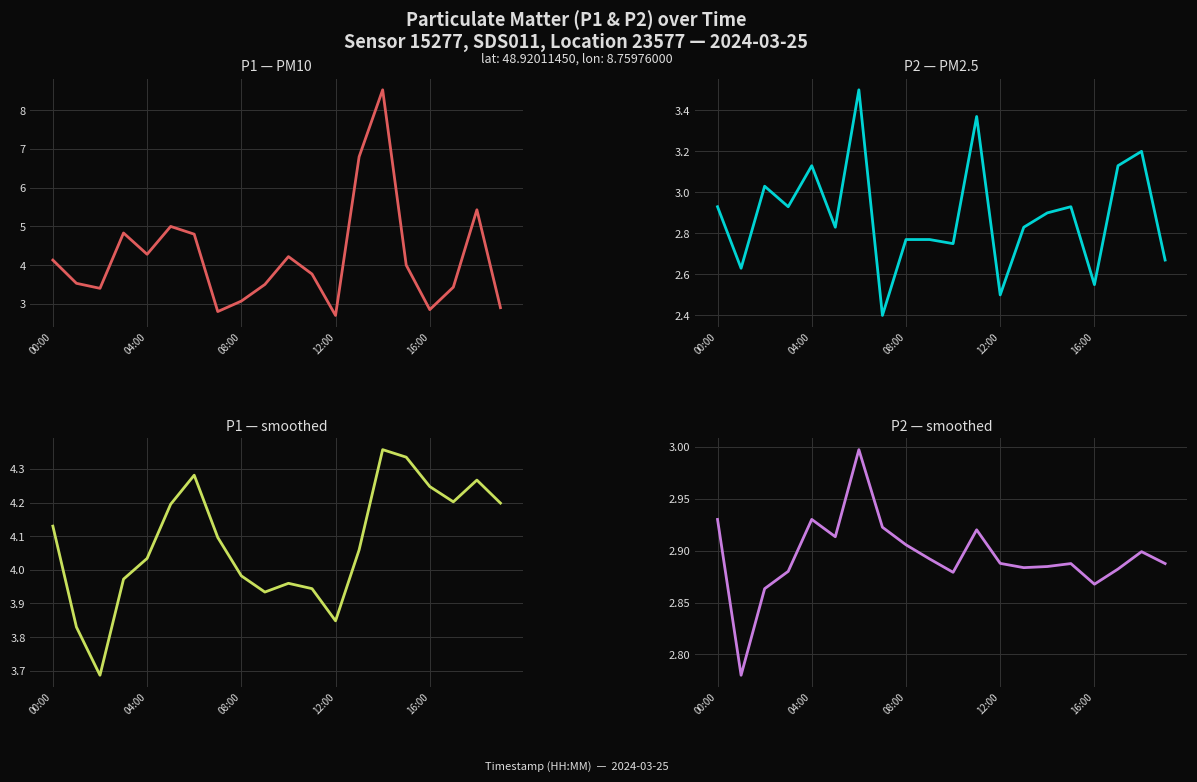

Rank the series by their maximum value, from highest to lowest.

P1 — PM10, P1 — smoothed, P2 — PM2.5, P2 — smoothed